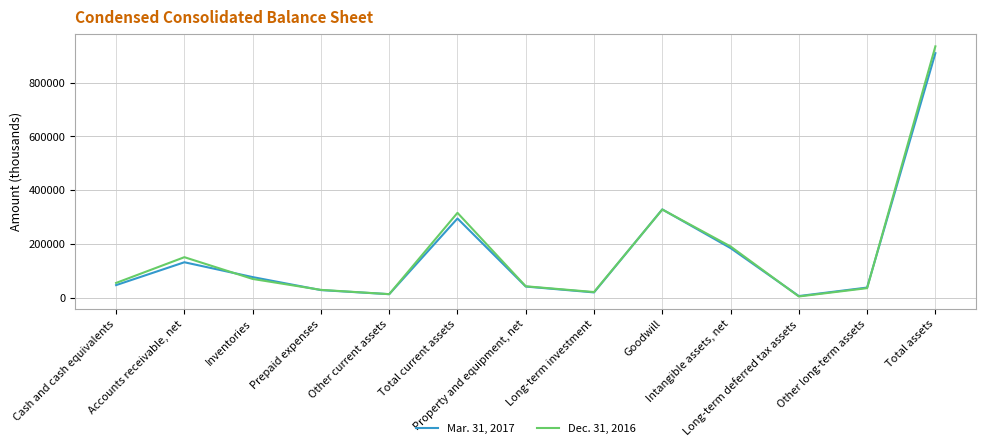

At which label does Mar. 31, 2017 reach its peak?

Total assets